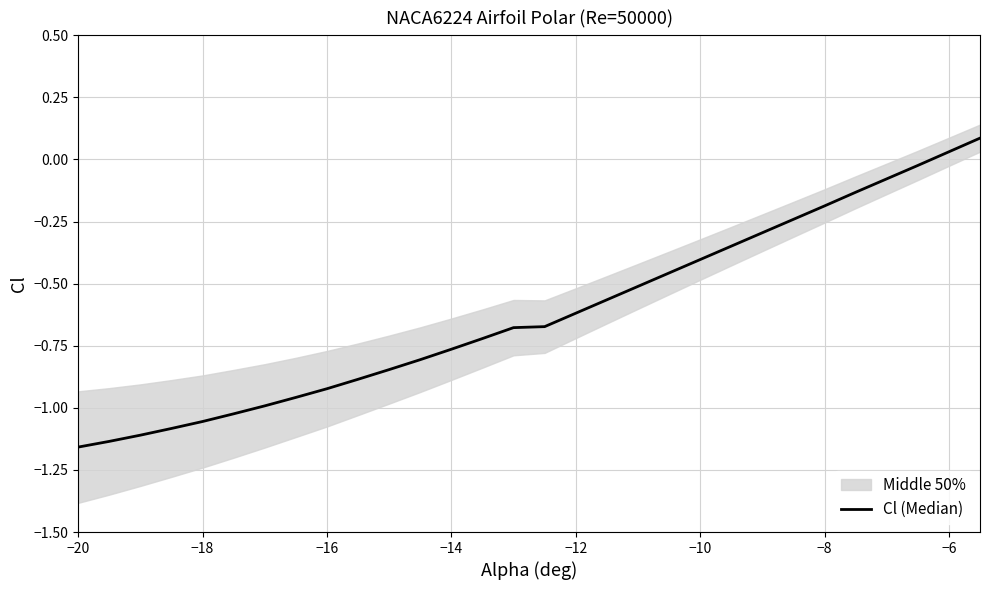

Does the chart have visible grid lines?

Yes